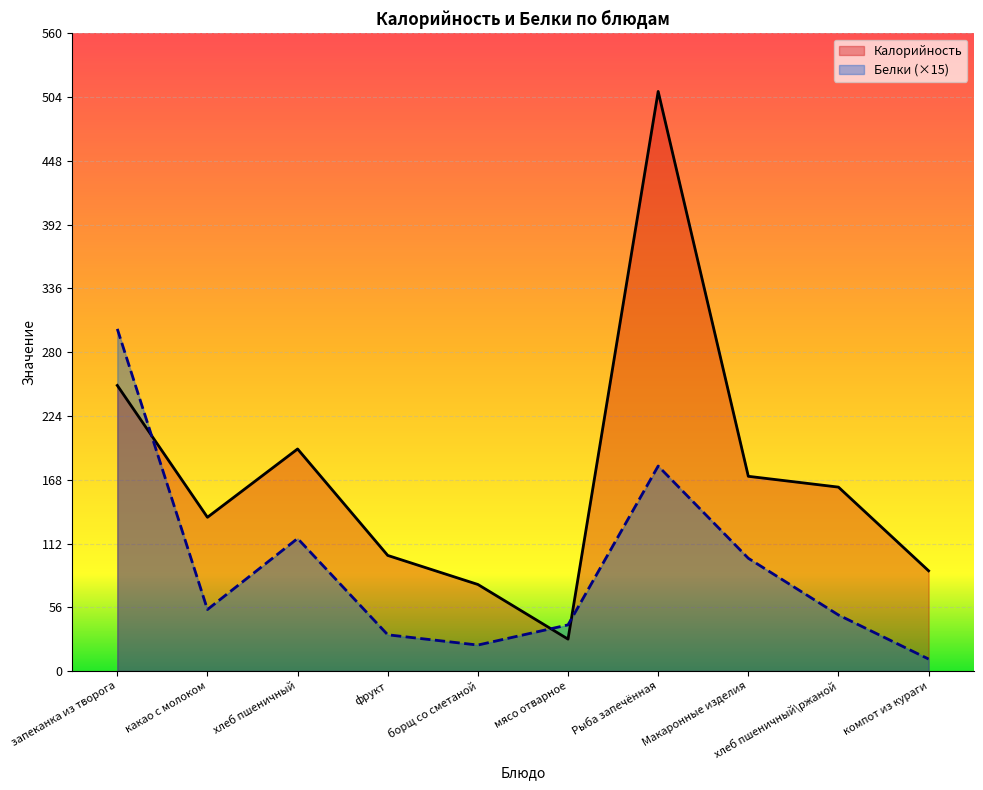

Which has a higher value, какао с молоком or фрукт?

какао с молоком